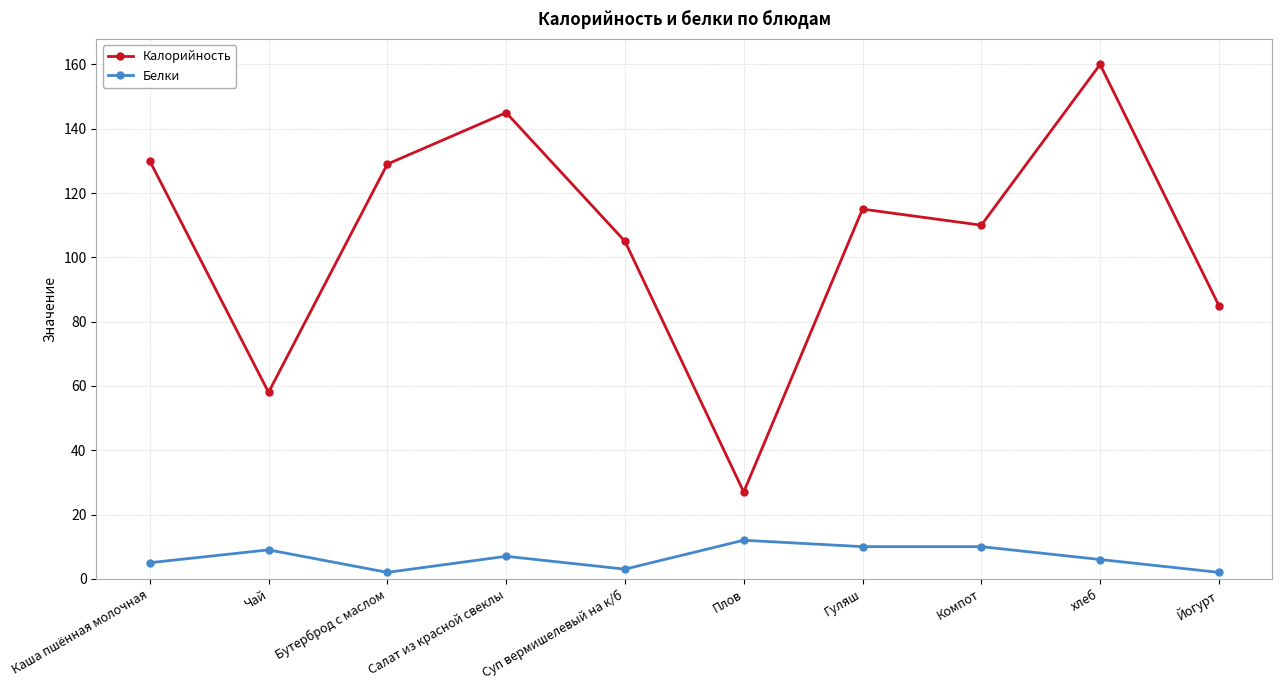

The Белки series shows 6 at хлеб. True or false?

True